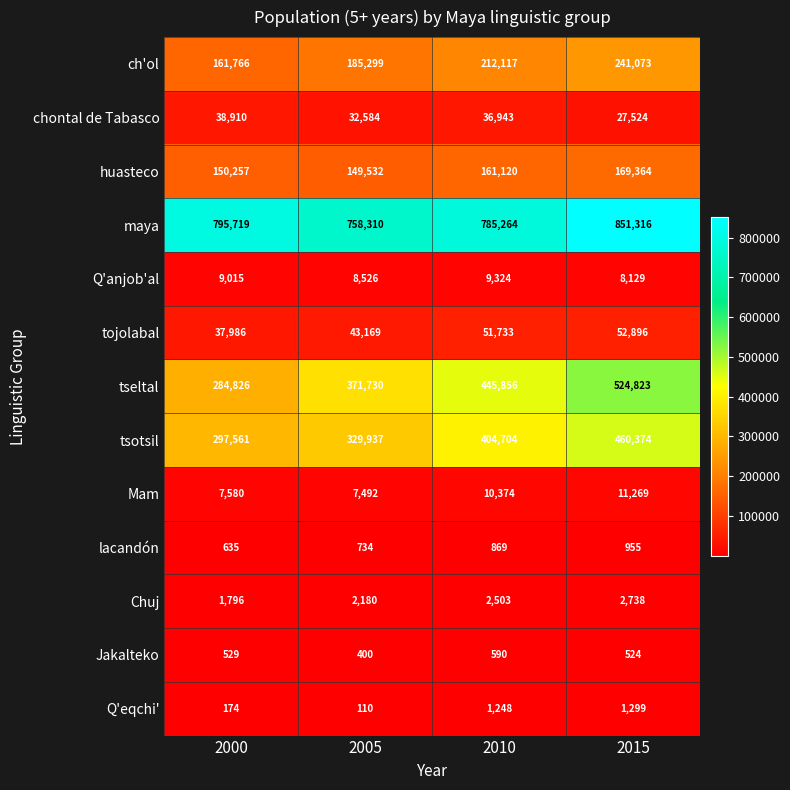

What is the difference between the maximum and minimum values in the Q'eqchi' series?

1189